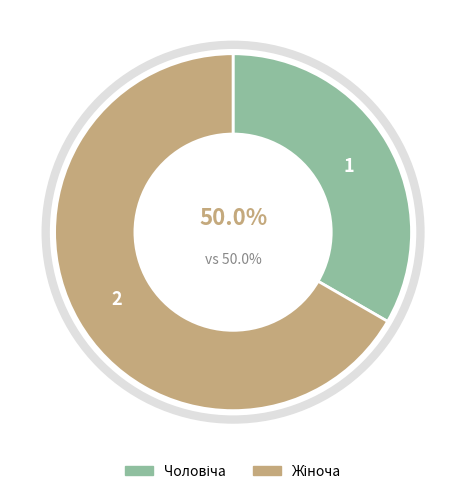

True or false: Жіноча accounts for 67% of the total.

True